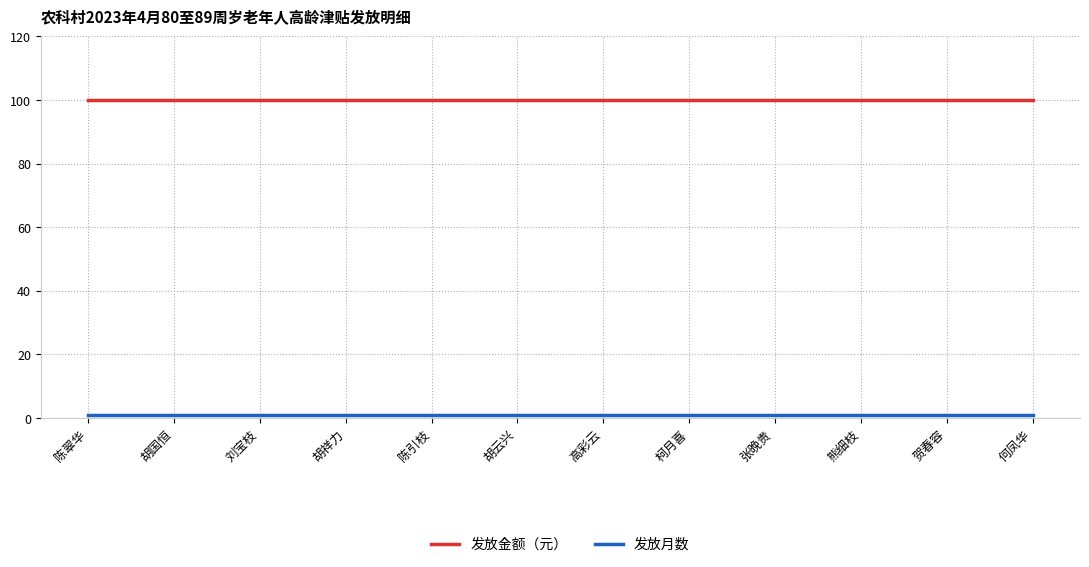

True or false: 发放金额（元） has a value of 100 at 熊细枝.

True